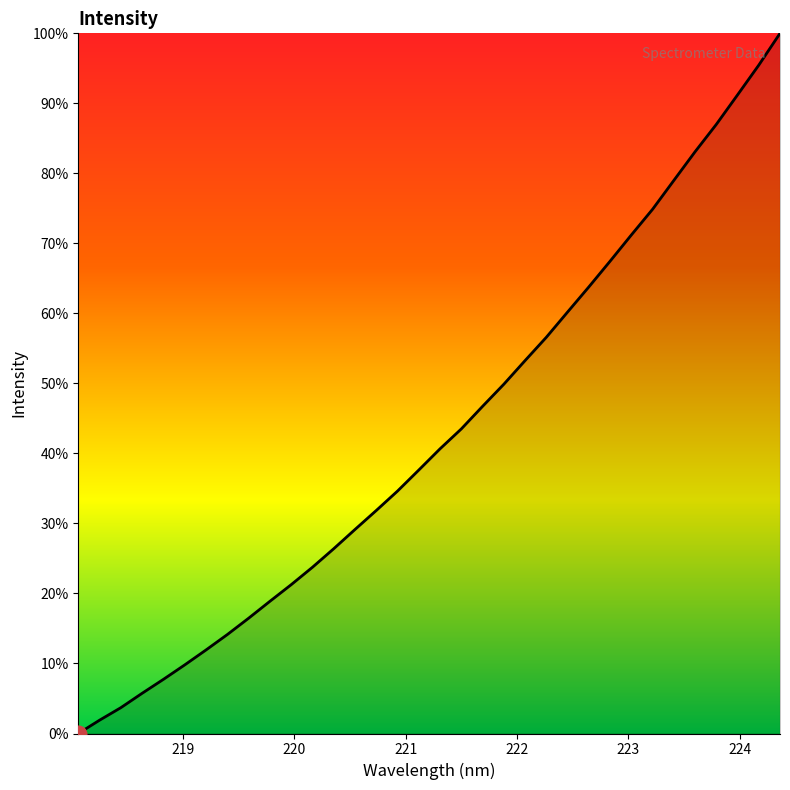

What is the maximum value shown in the chart?

100.0